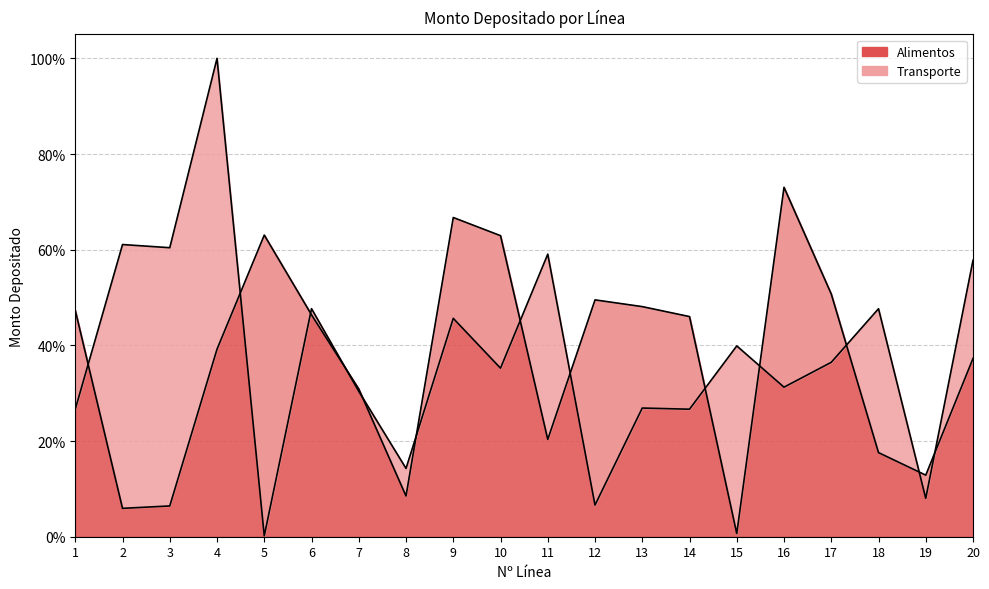

What is the difference between the highest and lowest values at 12?

0.4